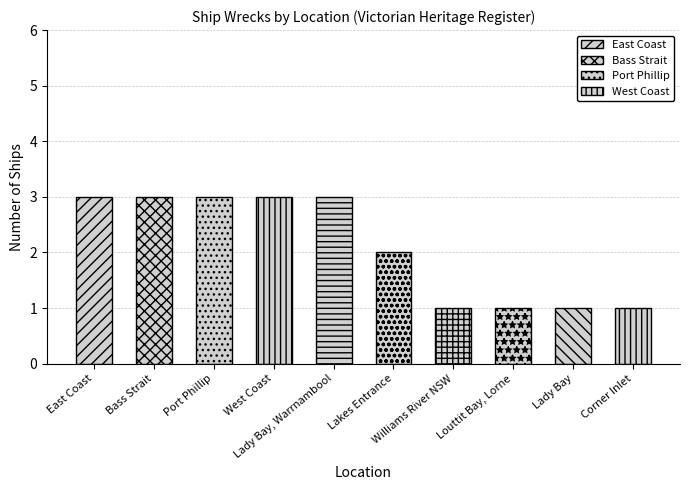

What is the difference between the values at Bass Strait and Williams River NSW?

2